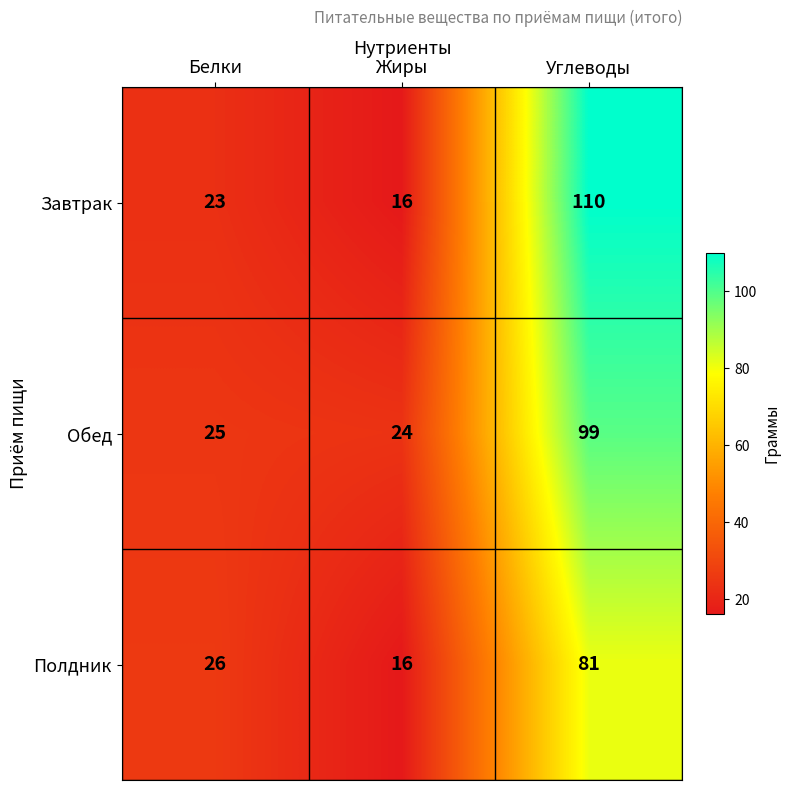

What is the average value of the Обед series?

49